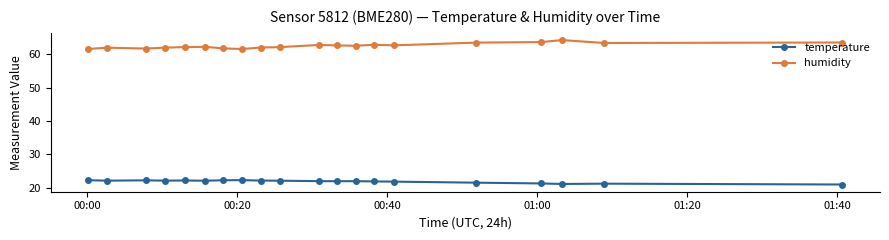

True or false: temperature has more than 0 interior local peaks.

True